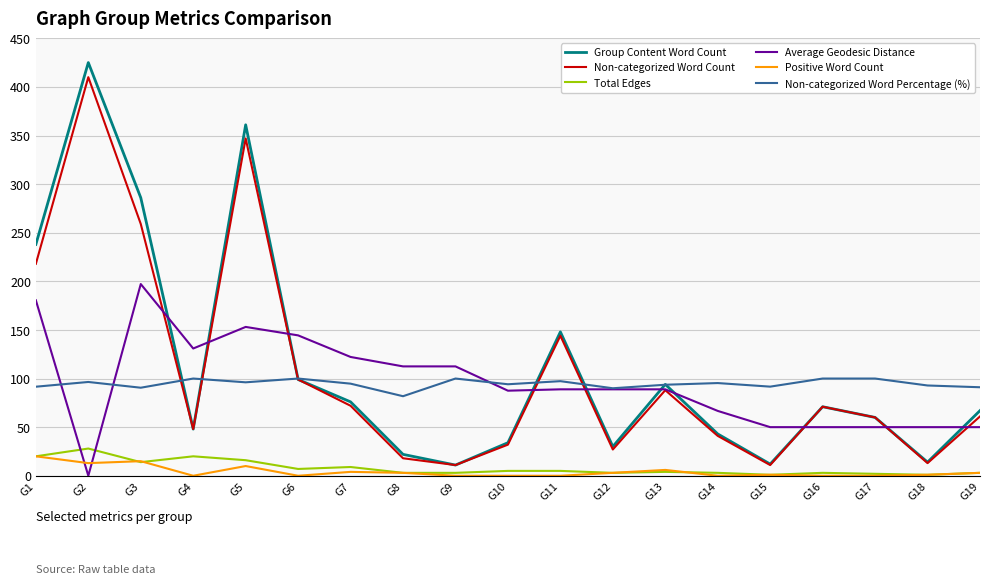

The Average Geodesic Distance series shows 28.9 at G17. True or false?

False